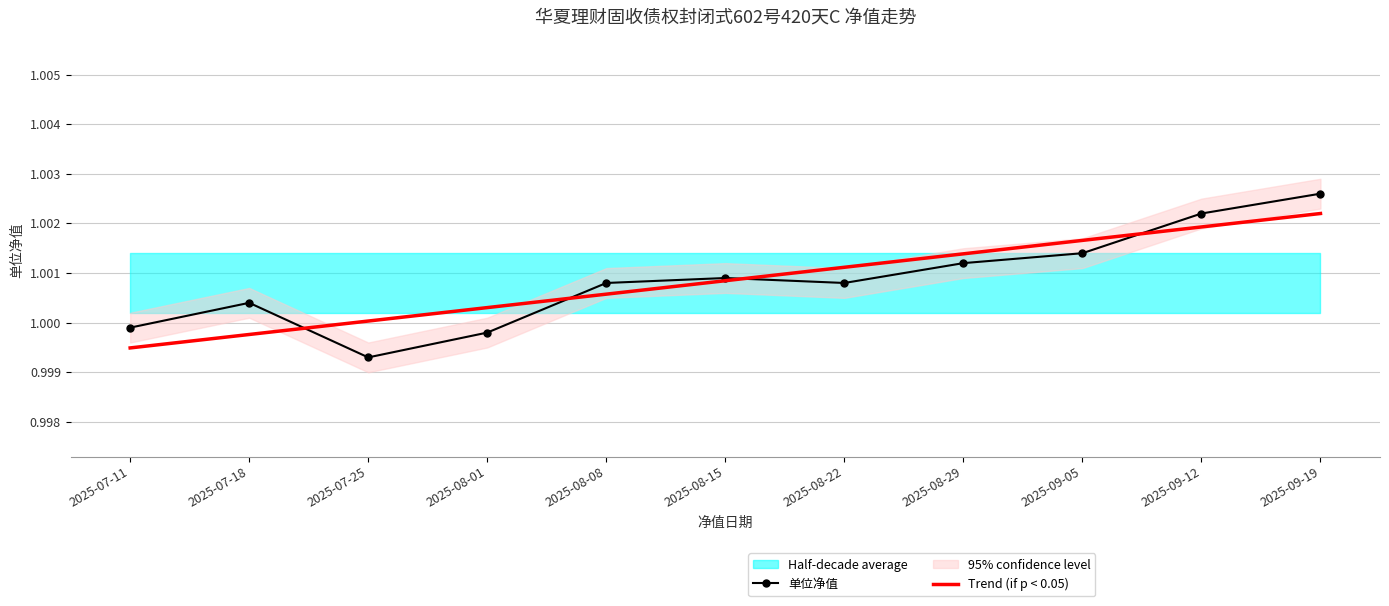

The 单位净值 series shows 1.0 at 2025-08-15. True or false?

True